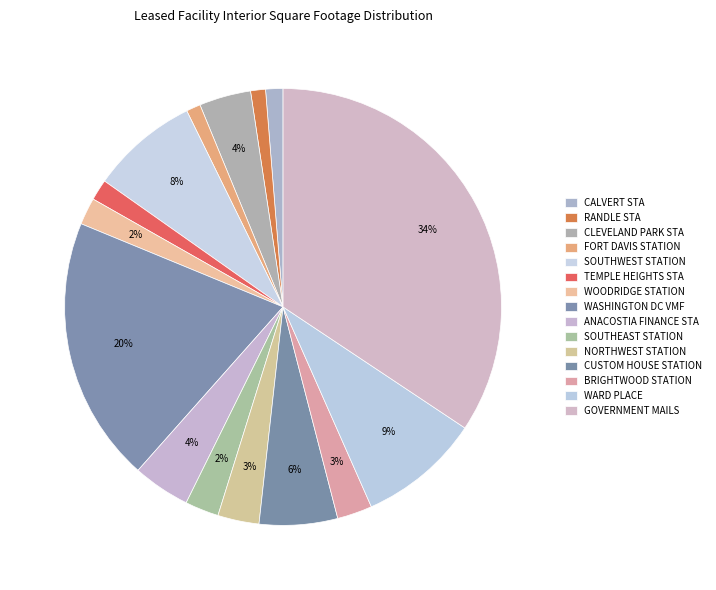

Which slice is the largest?

GOVERNMENT MAILS